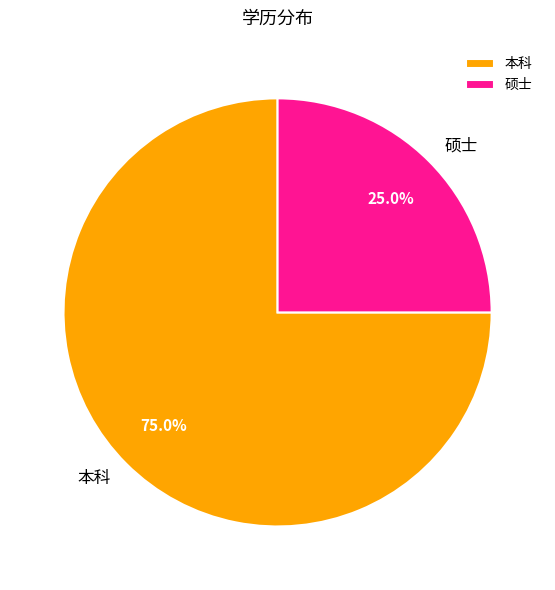

To the nearest percent, what is the combined percentage of 本科 and 硕士?

100%